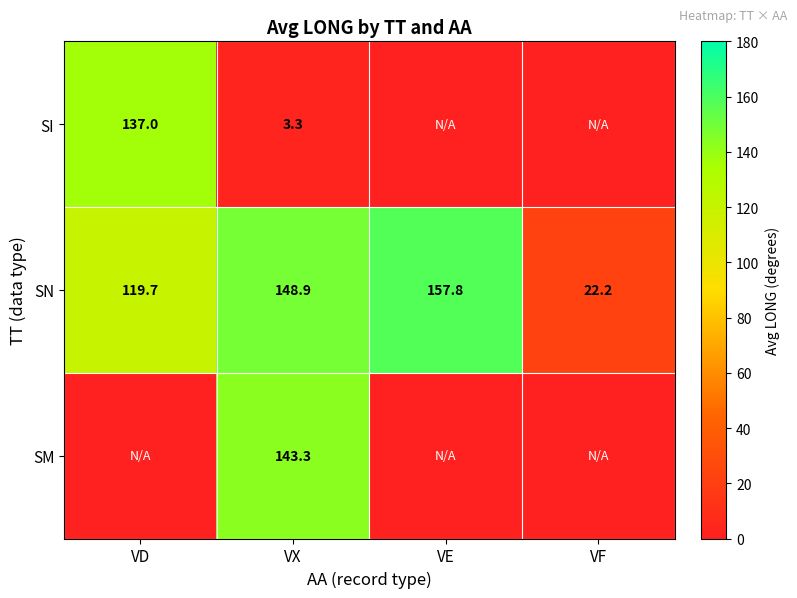

The SI series shows 3.3 at VX. True or false?

True